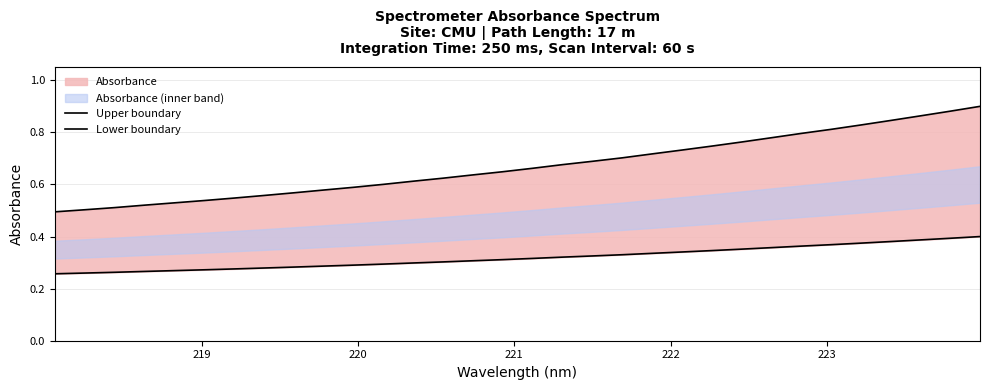

Reading left to right, list all the values displayed in this chart.

Upper boundary: 0.5	0.5	0.5	0.5	0.5	0.5	0.5	0.6	0.6	0.6	0.6	0.6	0.6	0.6	0.6	0.6	0.7	0.7	0.7	0.7	0.7	0.7	0.7	0.8	0.8	0.8	0.8	0.8	0.8	0.9	0.9	0.9
Lower boundary: 0.3	0.3	0.3	0.3	0.3	0.3	0.3	0.3	0.3	0.3	0.3	0.3	0.3	0.3	0.3	0.3	0.3	0.3	0.3	0.3	0.3	0.3	0.3	0.4	0.4	0.4	0.4	0.4	0.4	0.4	0.4	0.4